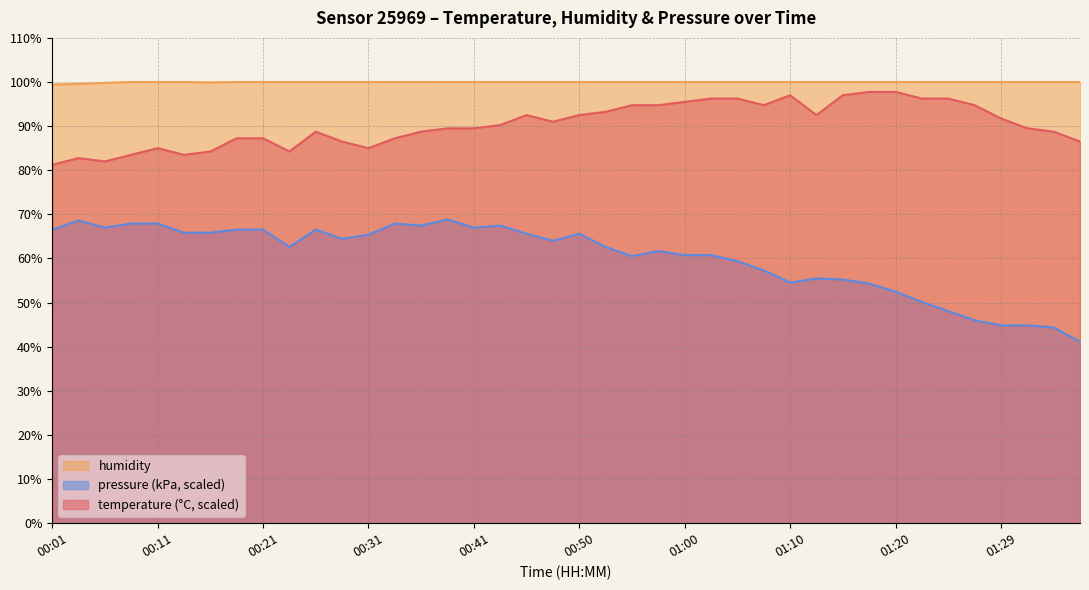

At which label is humidity closest to 99?

00:01